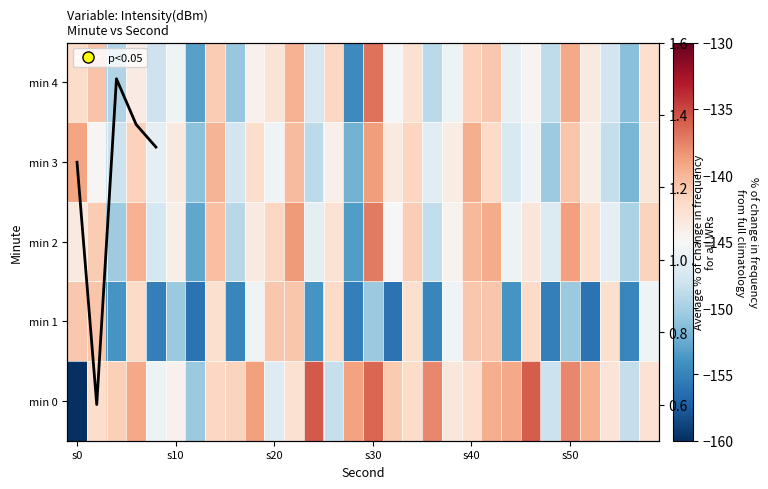

What is the total value across all series at s50?

-707.3